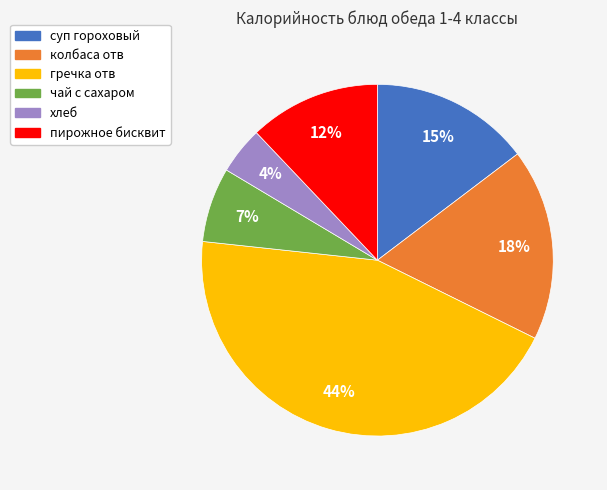

Does хлеб account for over 50% of the chart?

No